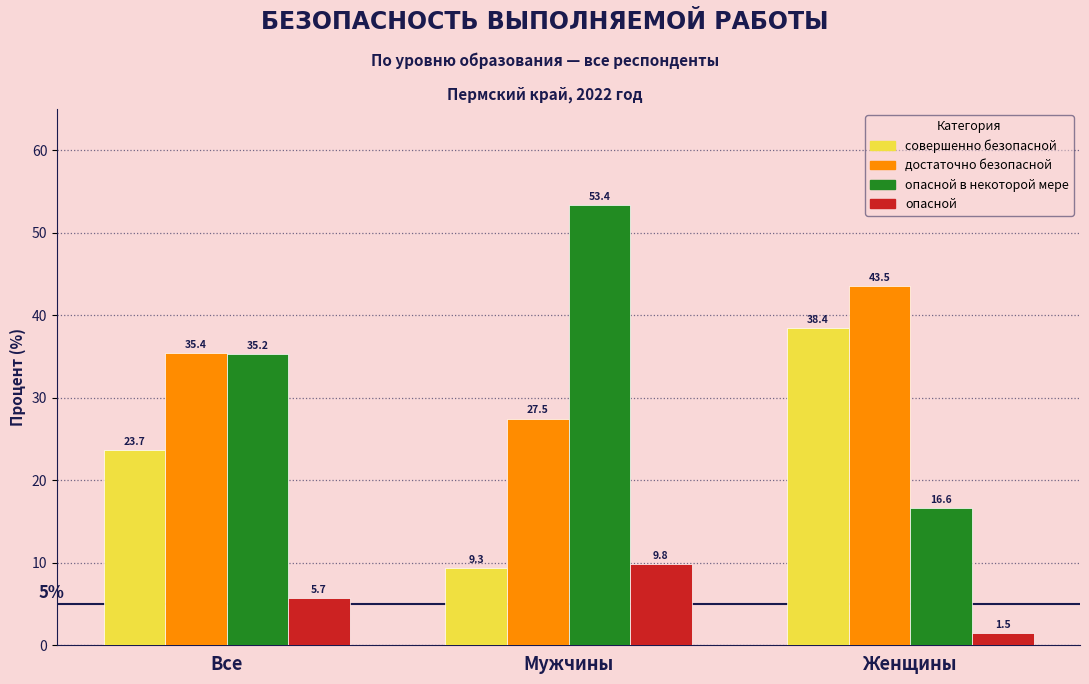

Reading left to right, what are all the values shown in this chart?

совершенно безопасной: 23.7	9.3	38.4
достаточно безопасной: 35.4	27.5	43.5
опасной в некоторой мере: 35.2	53.4	16.6
опасной: 5.7	9.8	1.5